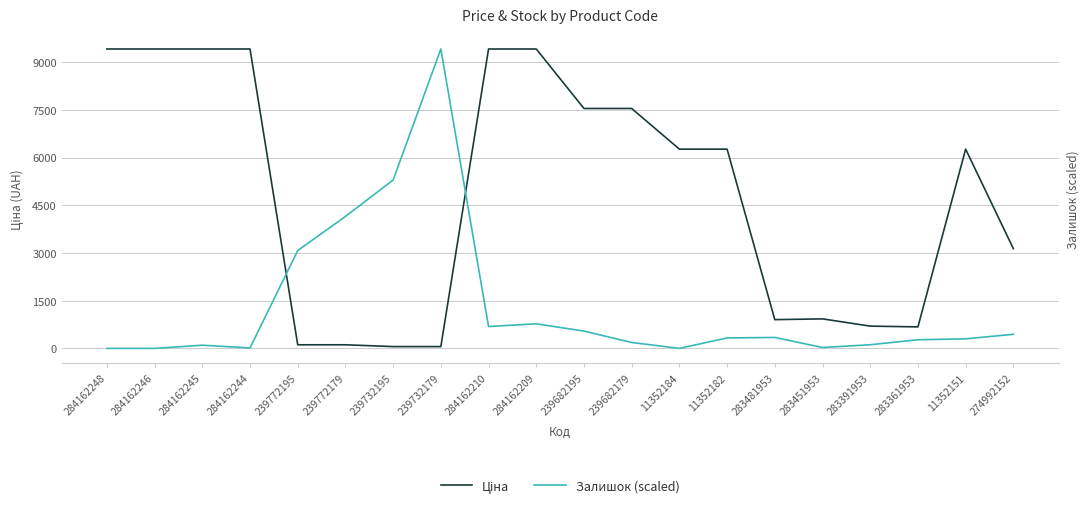

Rank the series at 239732179 from highest to lowest value.

Залишок (scaled), Ціна